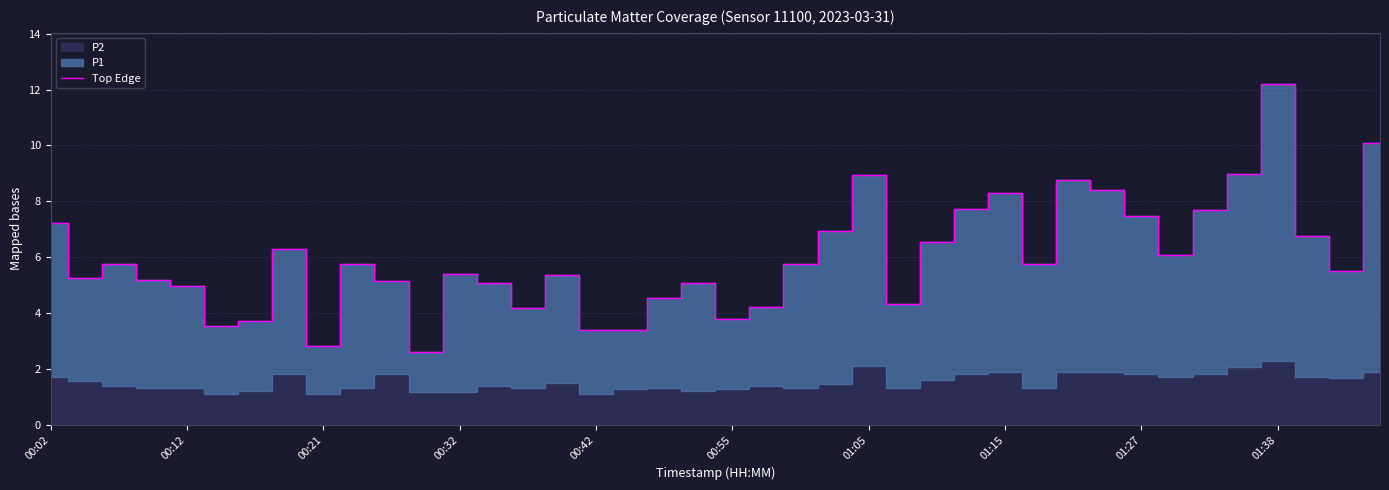

What is the approximate value at 29?

5.8